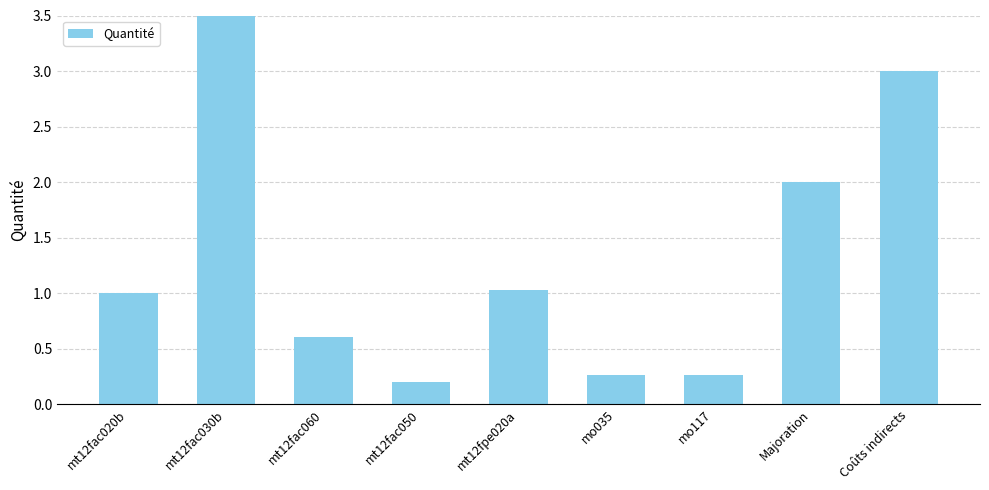

What is the change in value from mt12fac020b to Coûts indirects?

+2.0